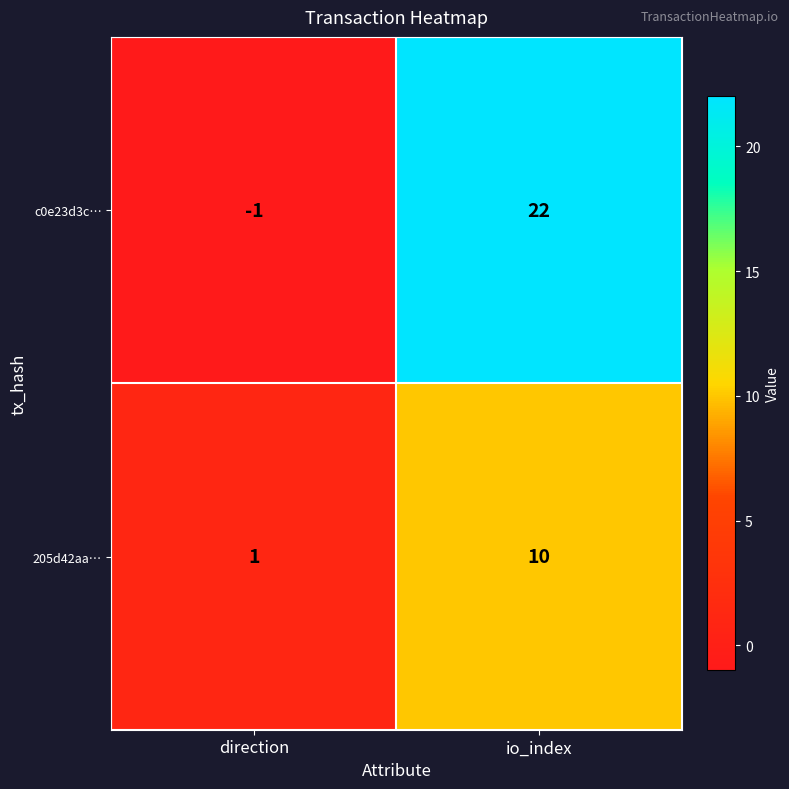

Which series has the largest total across all categories?

c0e23d3c…